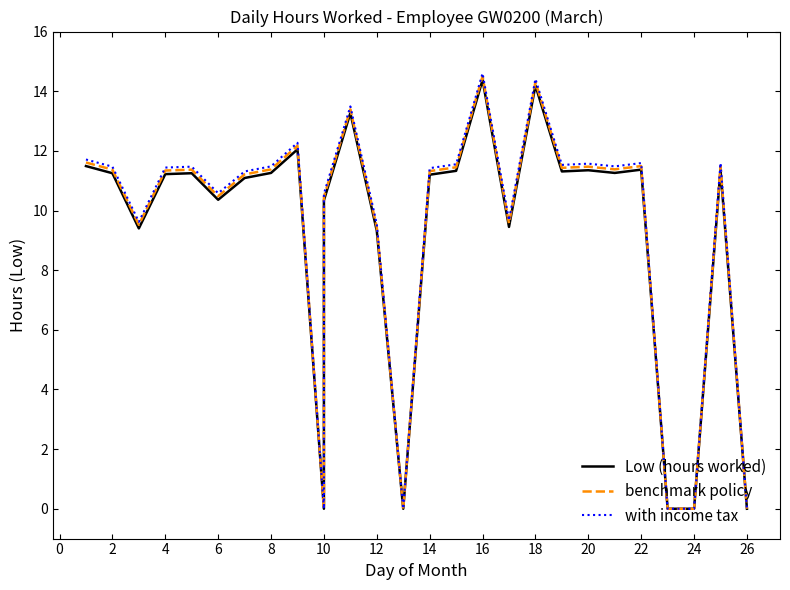

True or false: benchmark policy and with income tax intersect in this chart.

False